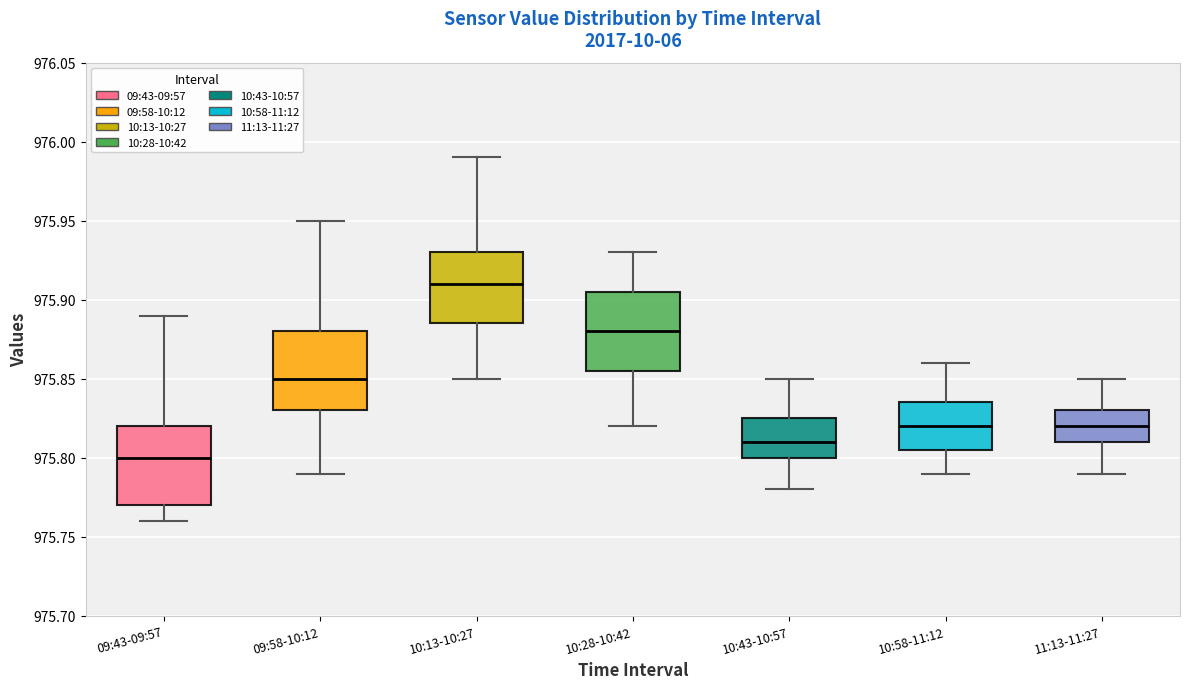

Which box has the lowest median line?

09:43-09:57